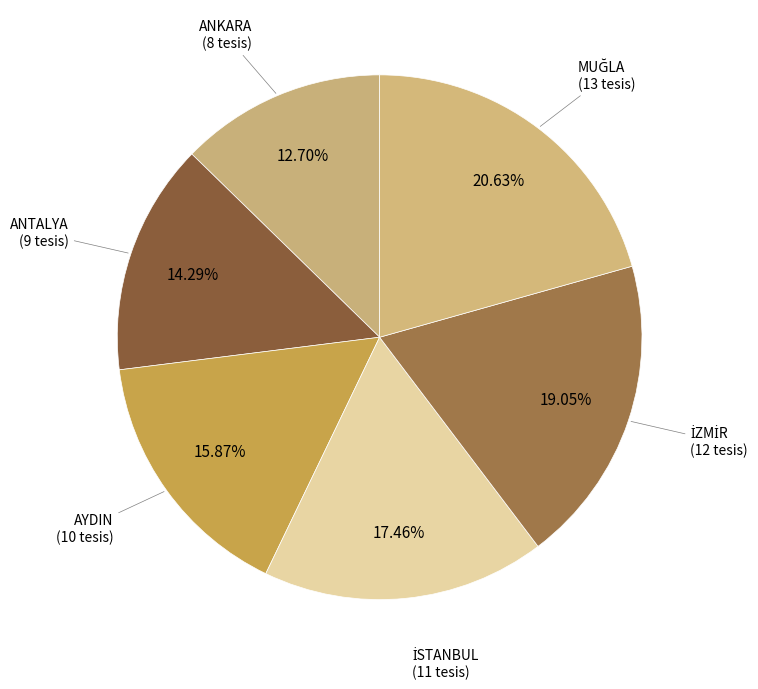

To the nearest percent, what percentage of the pie is ANTALYA?

14%